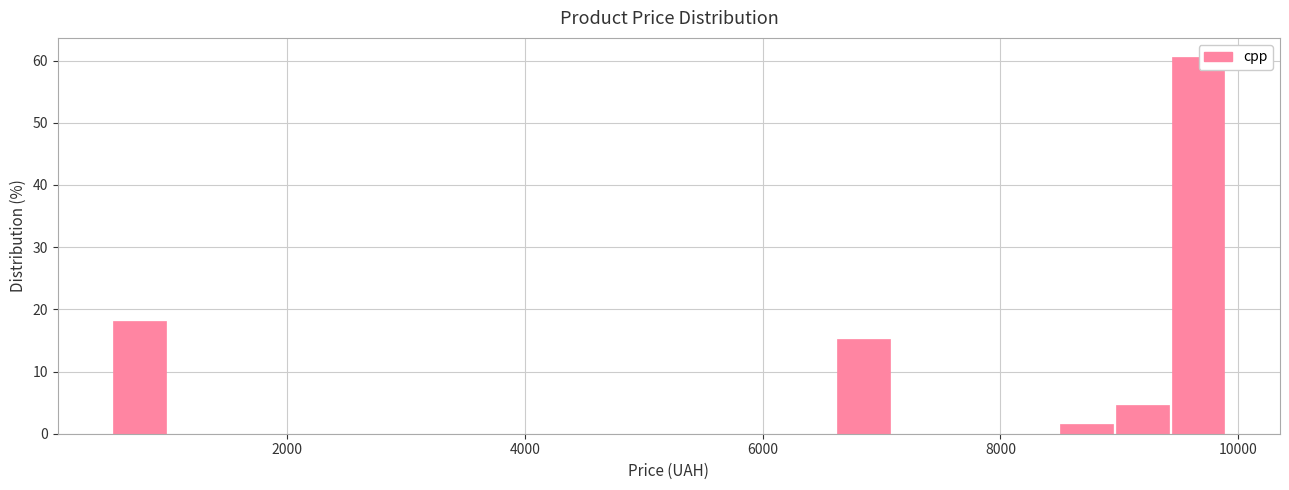

Around what value on the x-axis is the tallest bar? Give the approximate position of its centre, as read against the axis.

9600